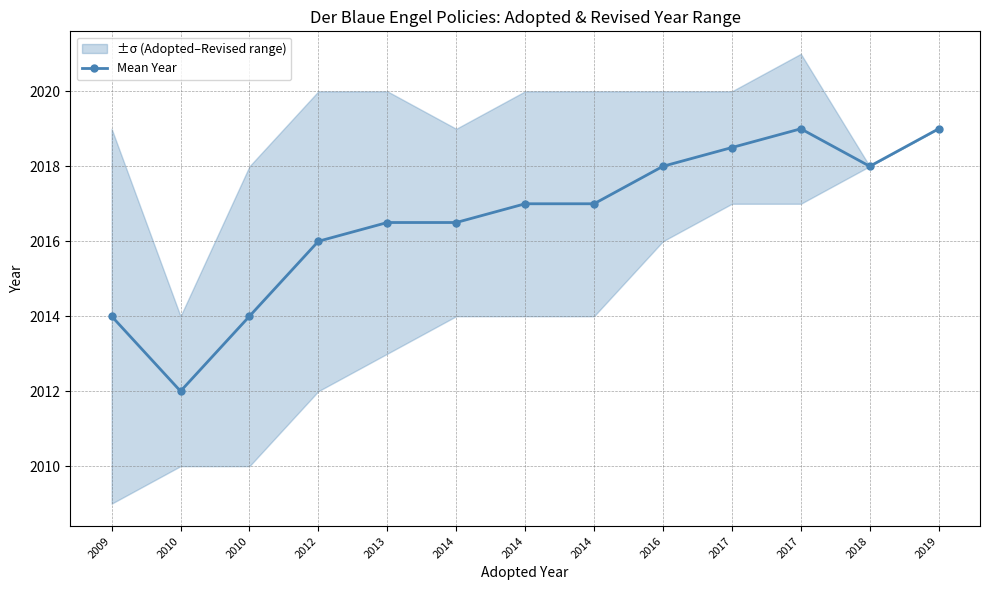

What is the difference between the second highest and second lowest values?

5.0